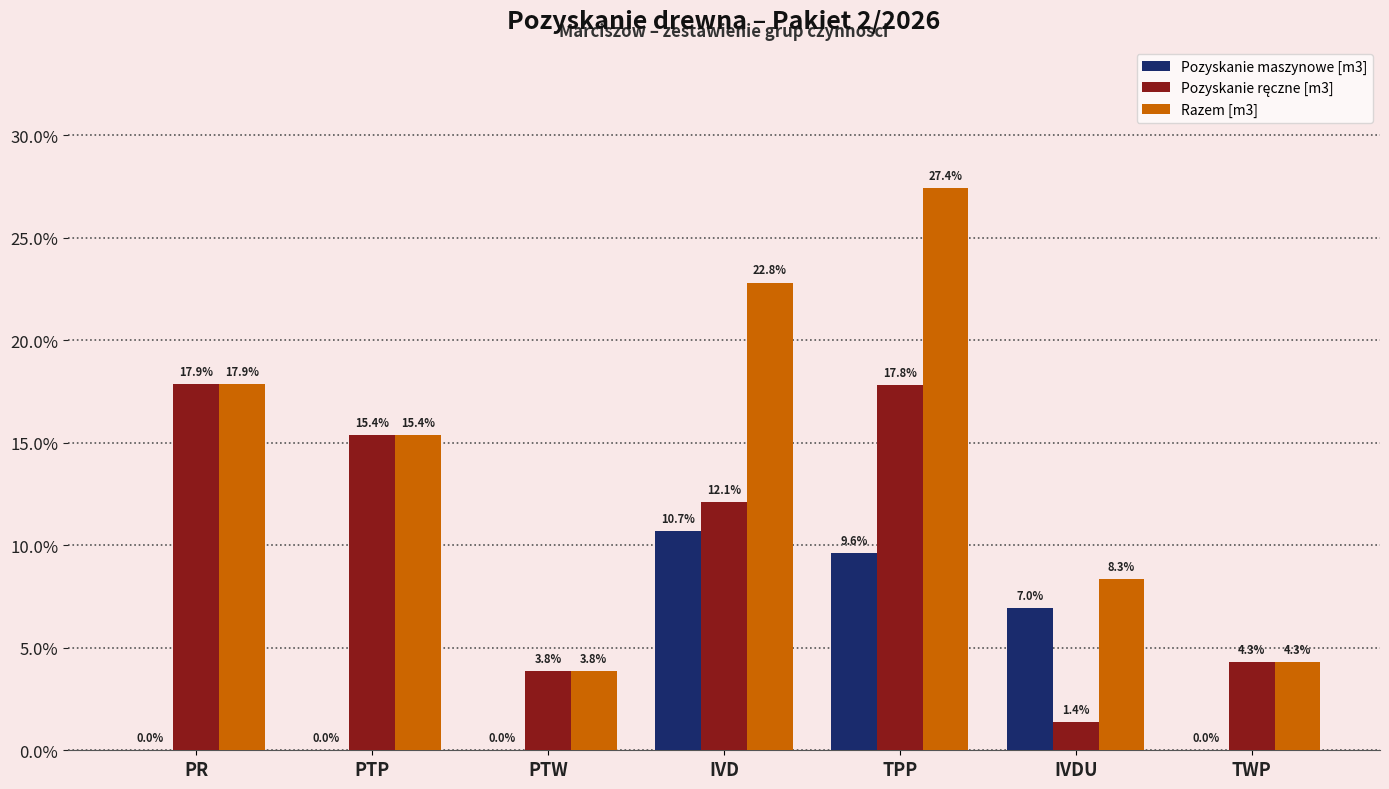

The Pozyskanie maszynowe [m3] series shows 0.0 at TWP. True or false?

True